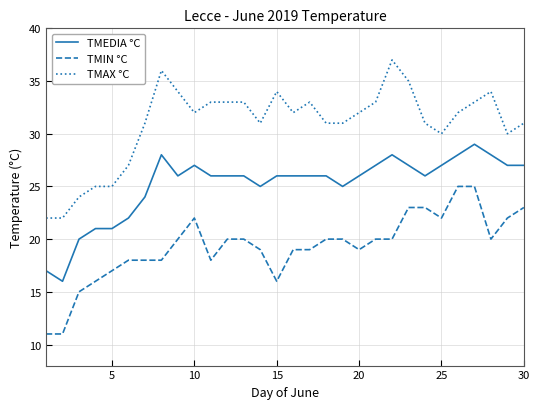

True or false: TMEDIA °C and TMIN °C cross at least once.

False